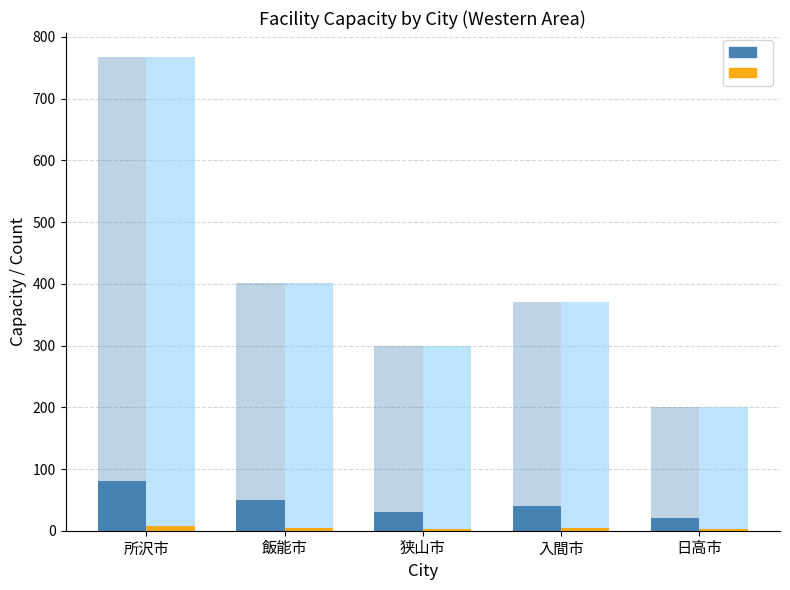

Reading left to right, extract all data points from this chart.

Facility Count (×10): 所沢市=80	飯能市=50	狭山市=30	入間市=40	日高市=20
Number of Facilities: 所沢市=8	飯能市=5	狭山市=3	入間市=4	日高市=2